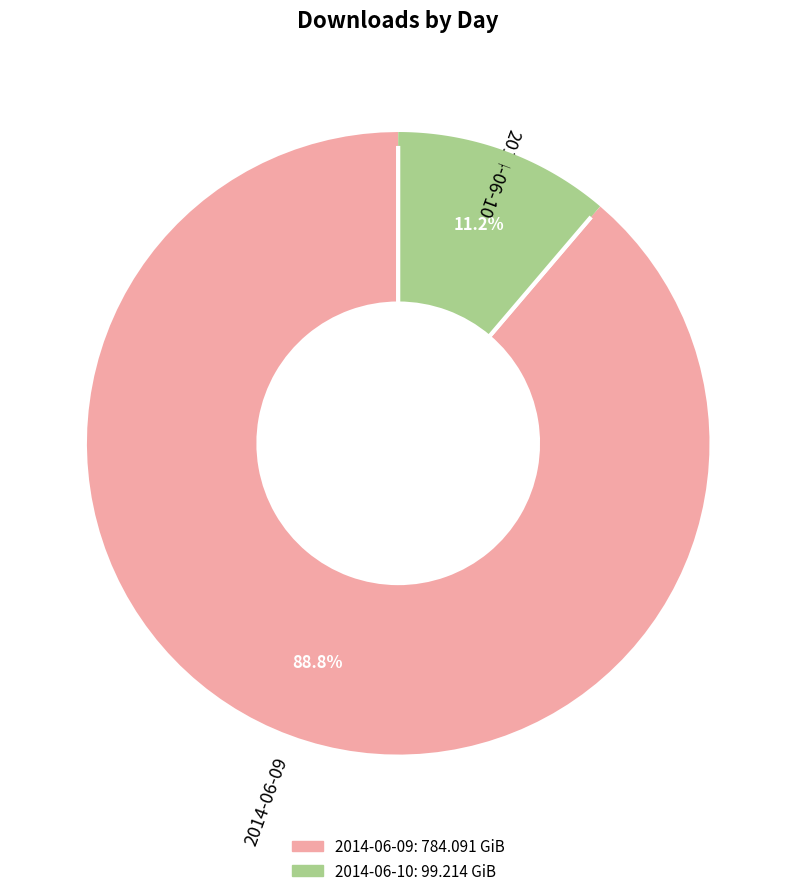

To the nearest percent, what portion does 2014-06-09 represent?

89%